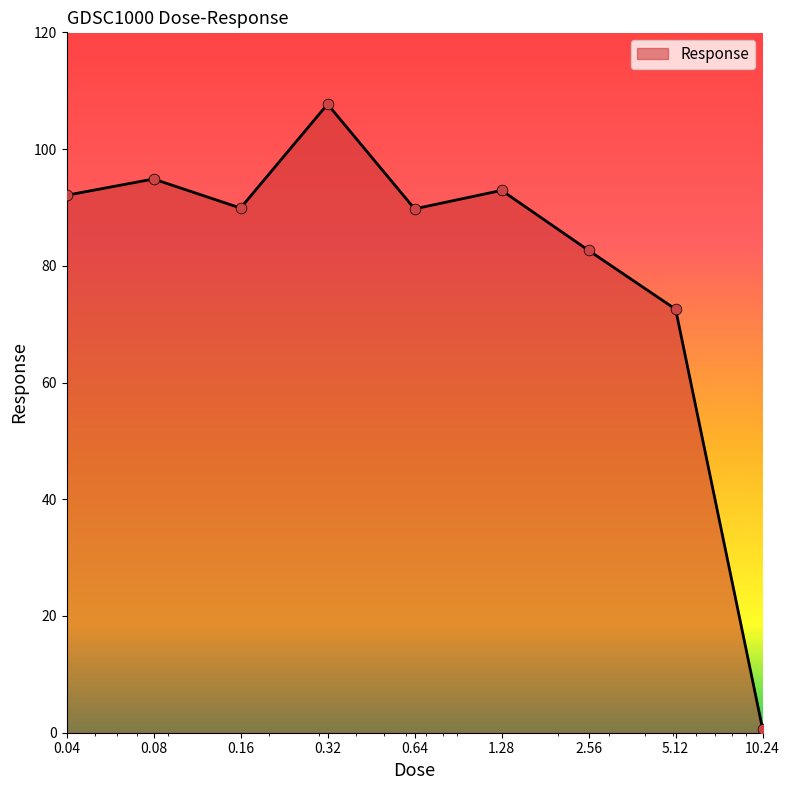

What is the difference between the maximum and minimum values?

107.1